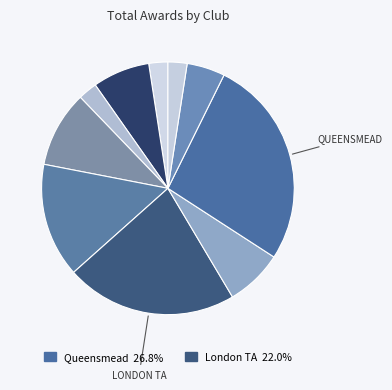

Which category has the smallest portion of the pie?

Camden